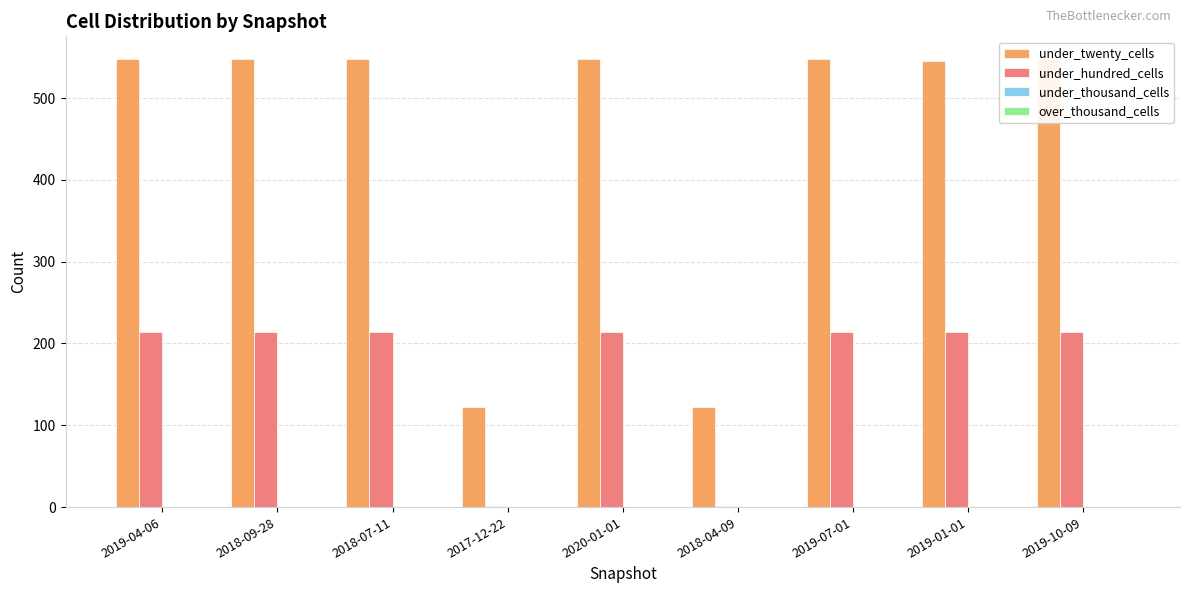

What are all the series names shown in the legend?

under_twenty_cells, under_hundred_cells, under_thousand_cells, over_thousand_cells